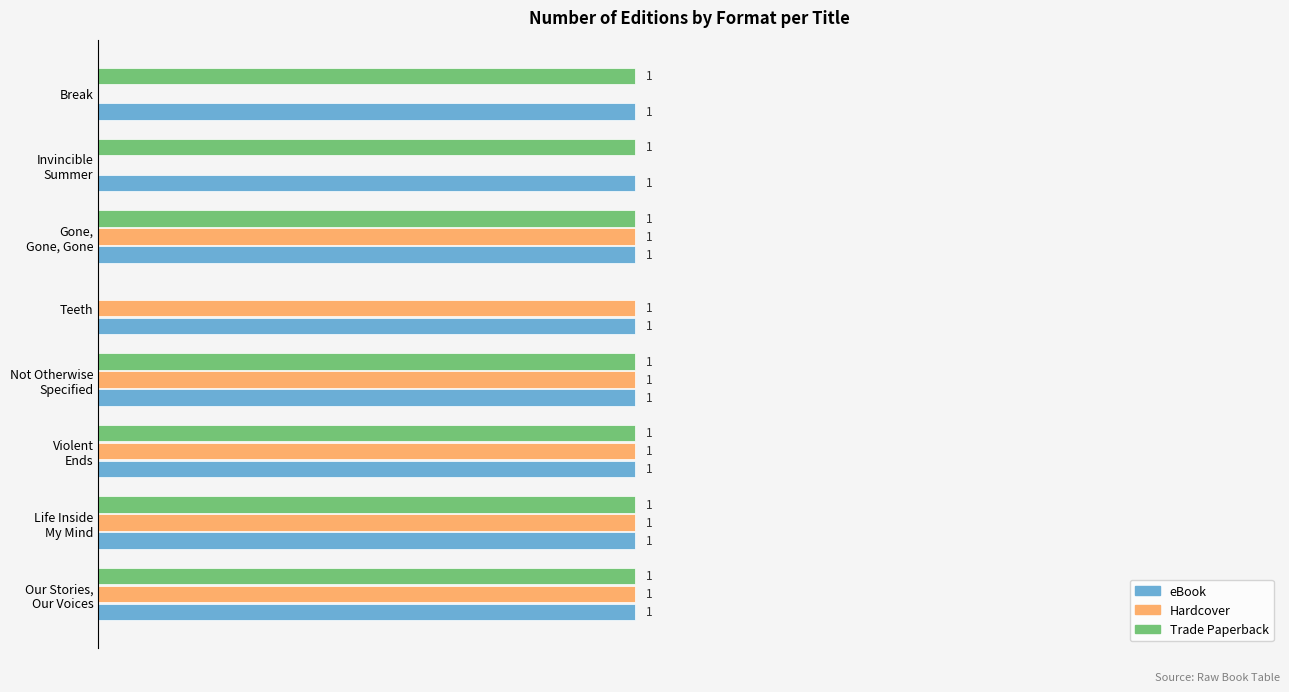

At which label is Trade Paperback closest to 0?

Teeth